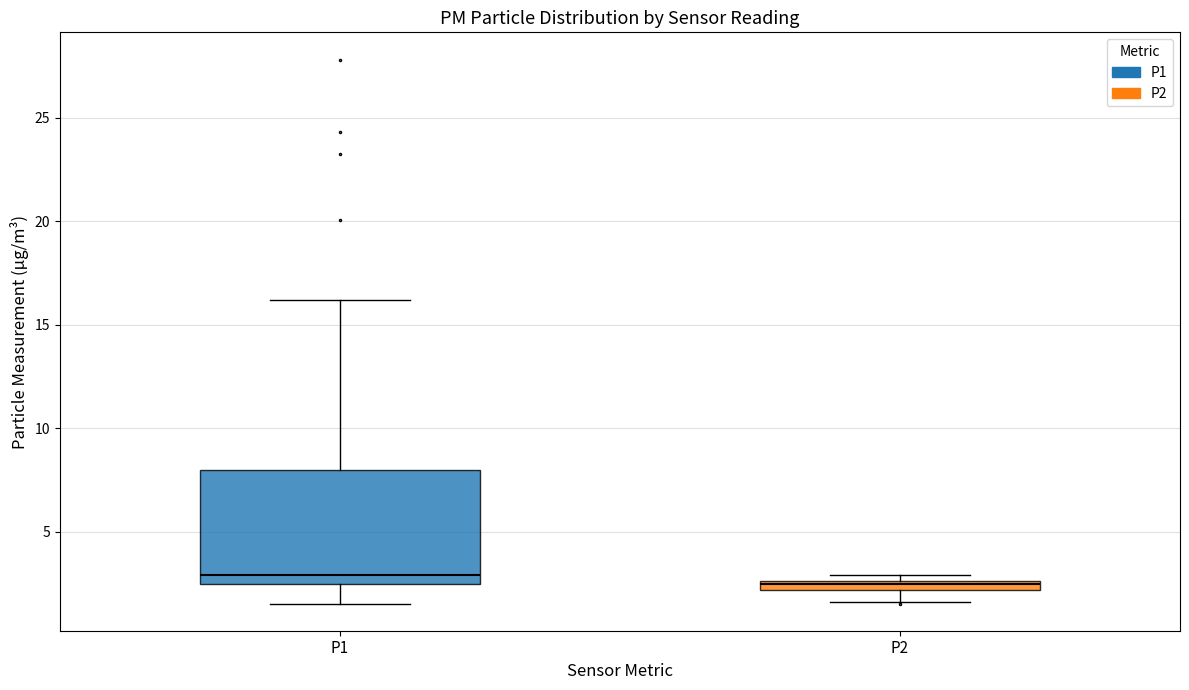

Where is the lower edge of the box for P1 on the y-axis? The values are not printed on the chart, so give them approximately, as read against the axis.

2.5